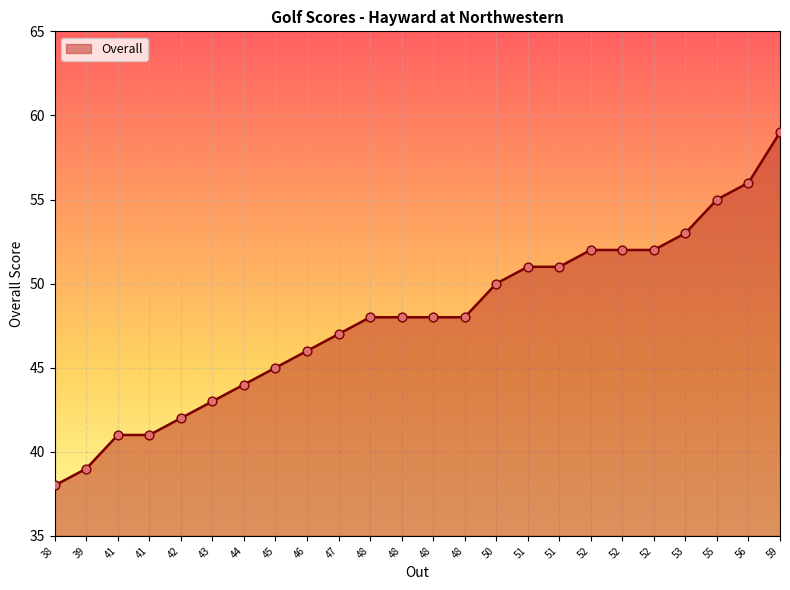

What is the change in value from 44 to 45?

+1